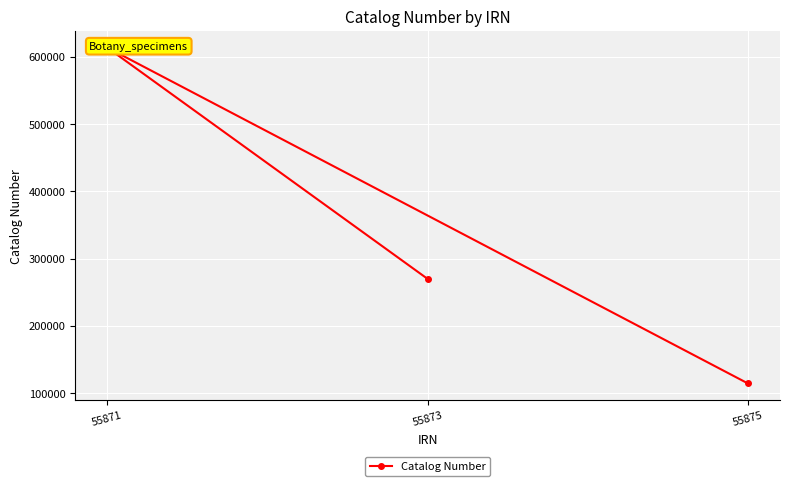

Is it true that the value at 55873 is 269876?

True